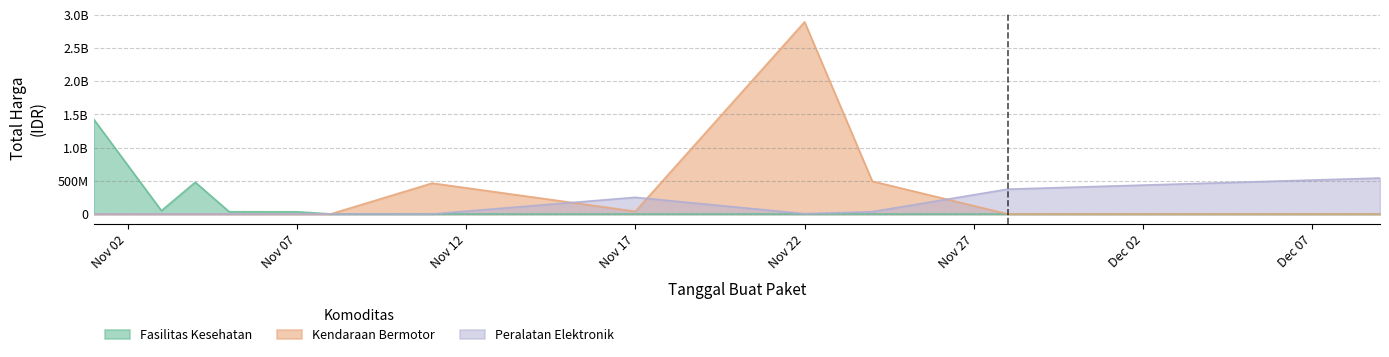

Does the chart have visible grid lines?

Yes